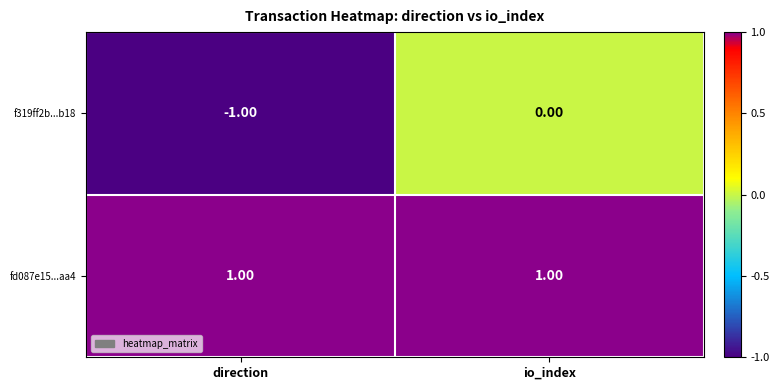

Which series has the largest range (max minus min)?

f319ff2b...b18